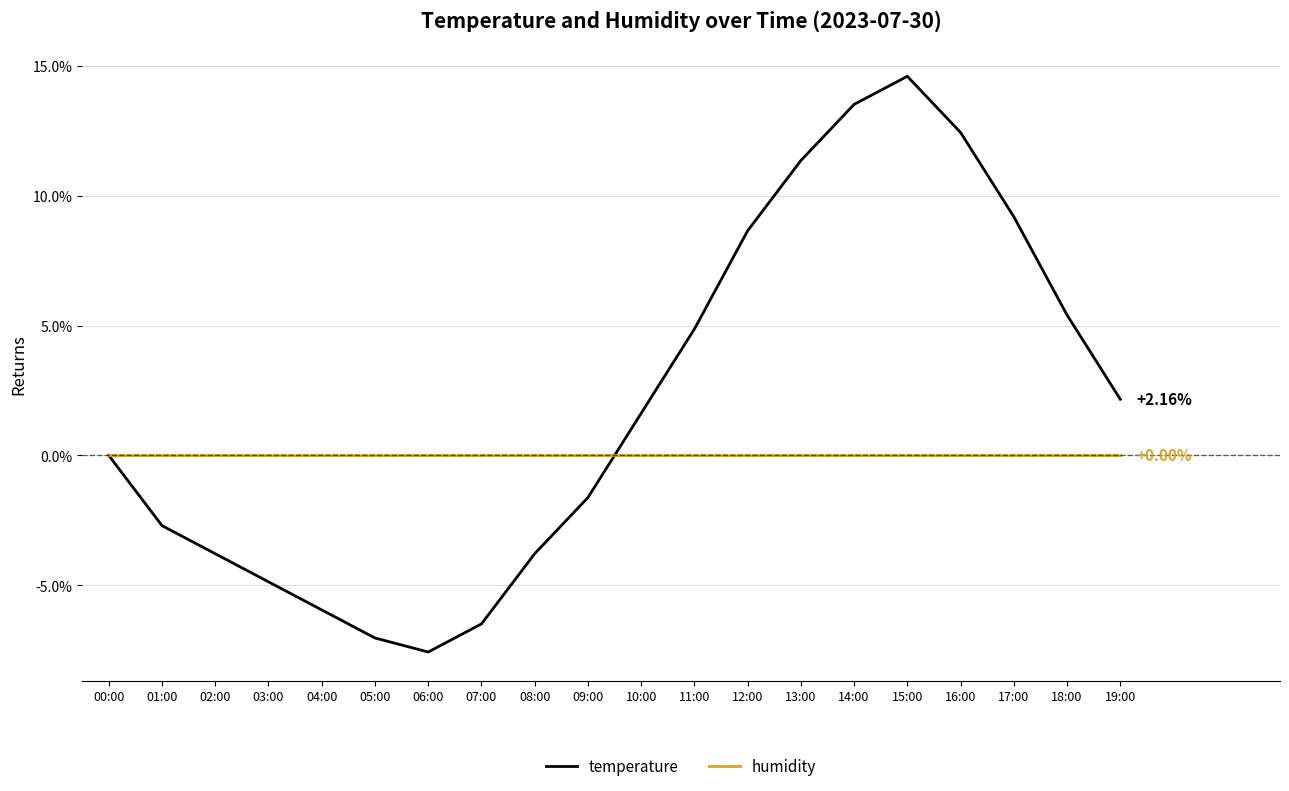

What is the lowest value of the temperature series?

-7.6